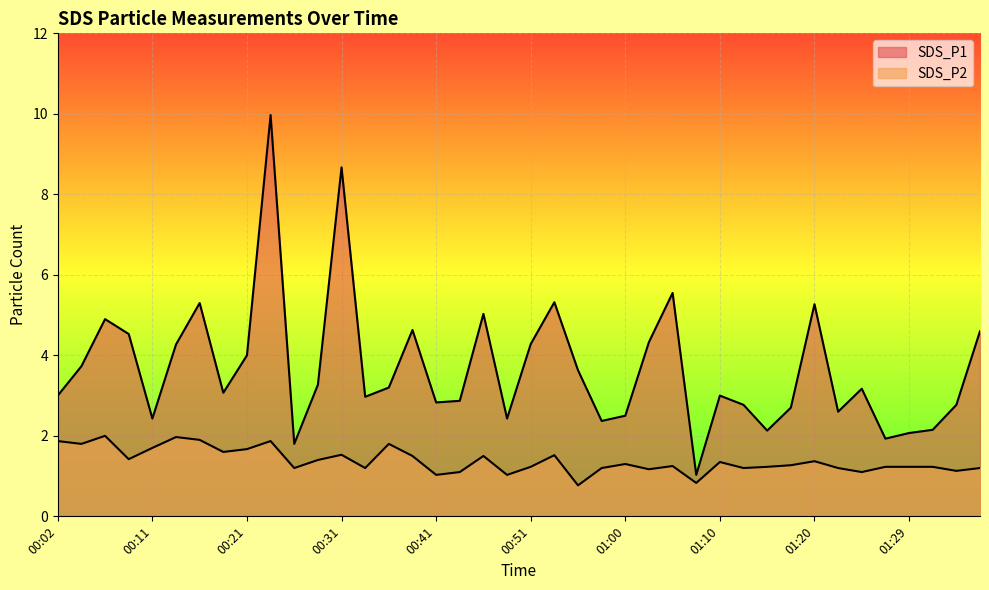

Is the value of SDS_P1 at 01:15 greater than the value of SDS_P2 at 00:21?

Yes